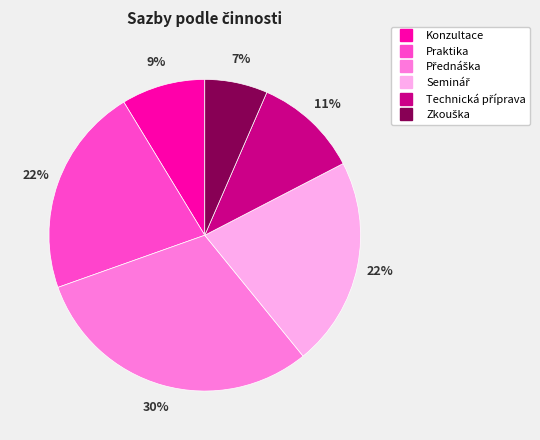

To the nearest percent, what is the average slice percentage?

17%